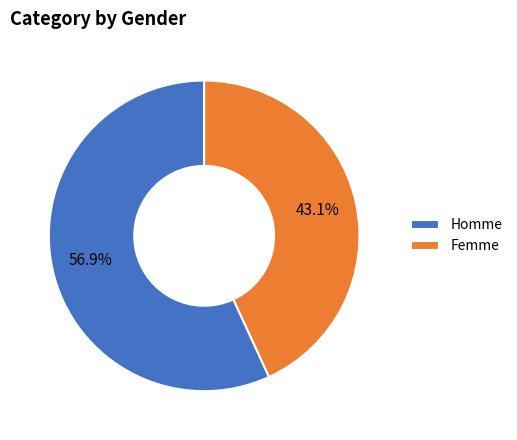

Which category has the biggest portion of the pie?

Homme